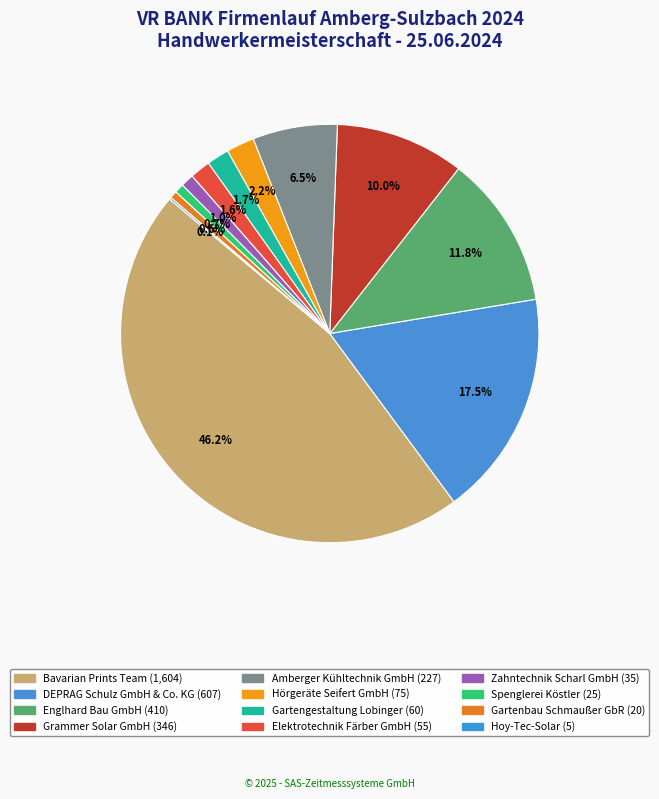

To the nearest percent, what is the average slice percentage?

8%